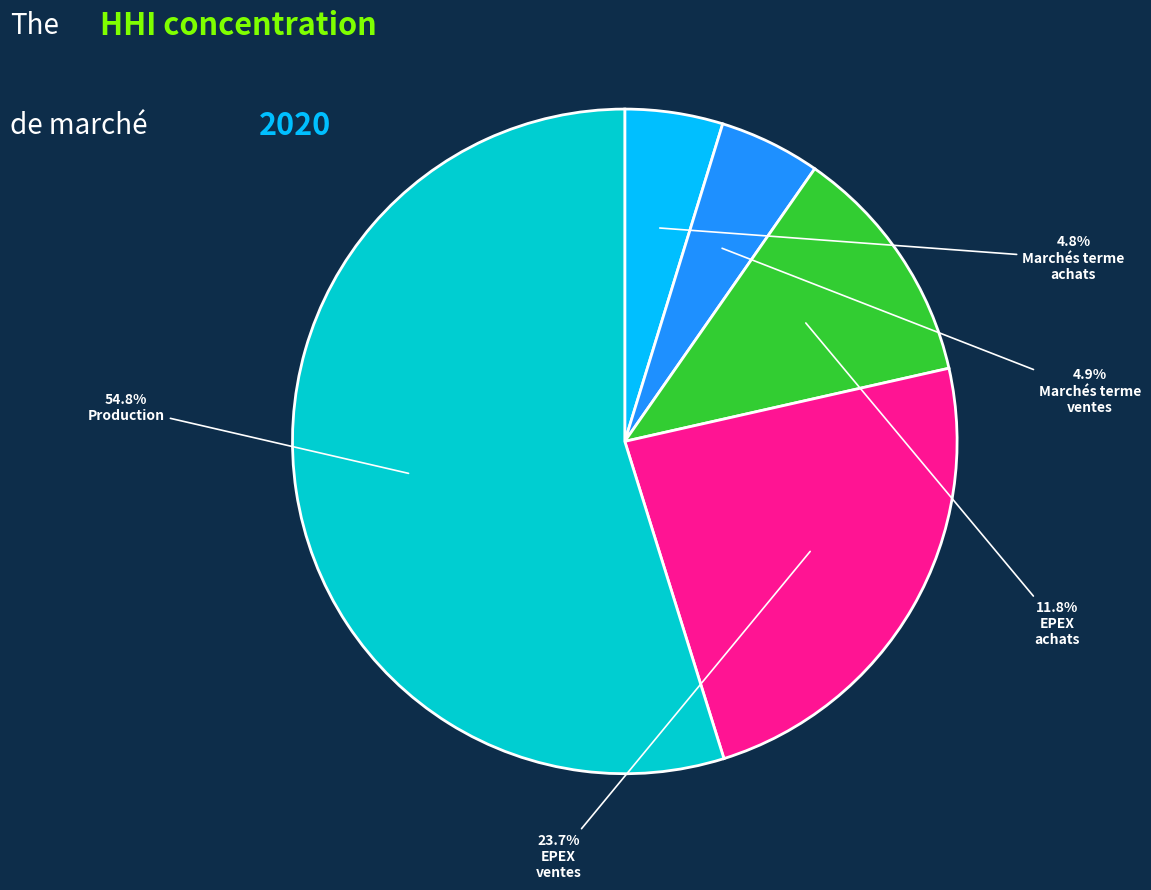

Does any single category account for the majority?

Yes